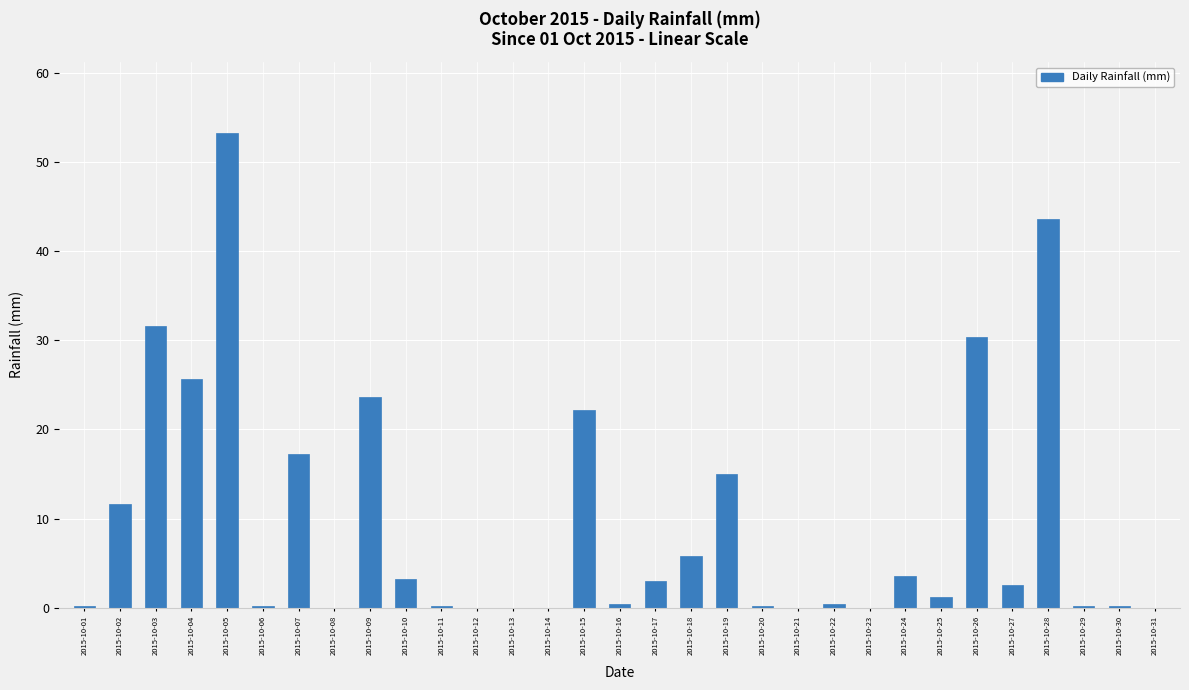

What is the change in value from 2015-10-24 to 2015-10-26?

+26.8